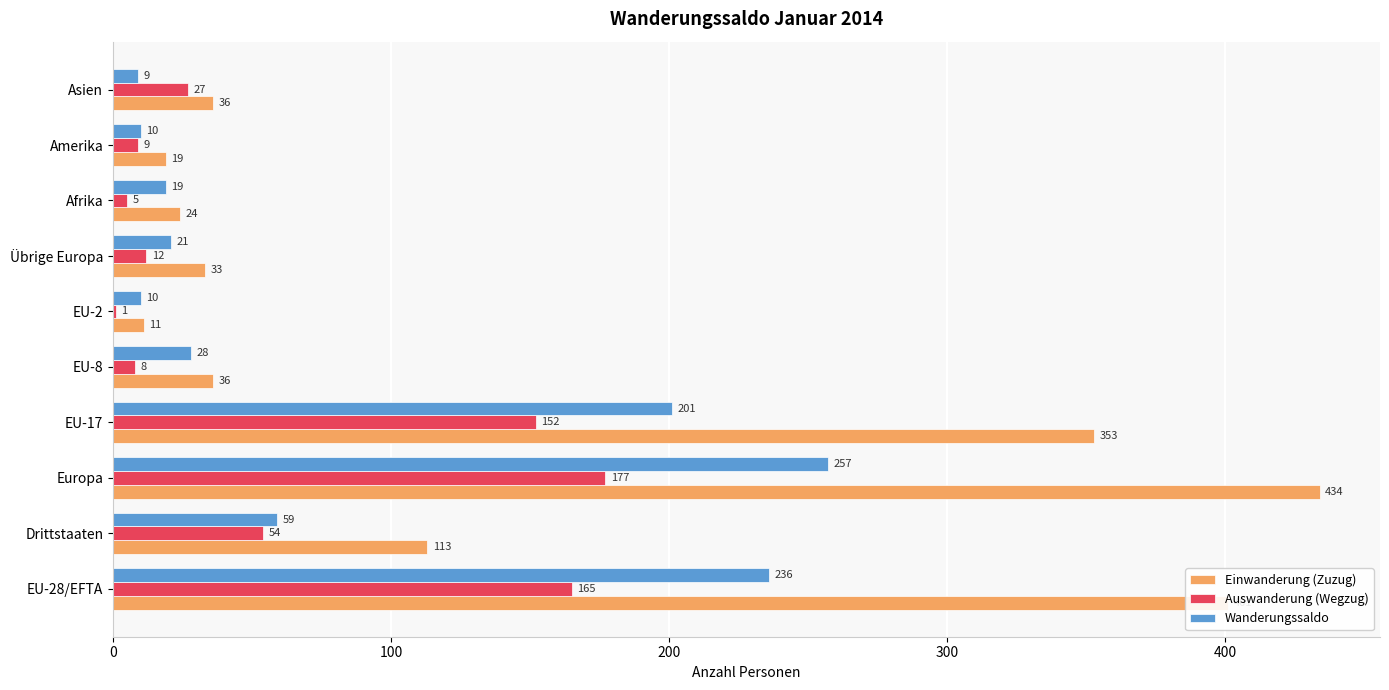

How many distinct data groups are displayed?

3